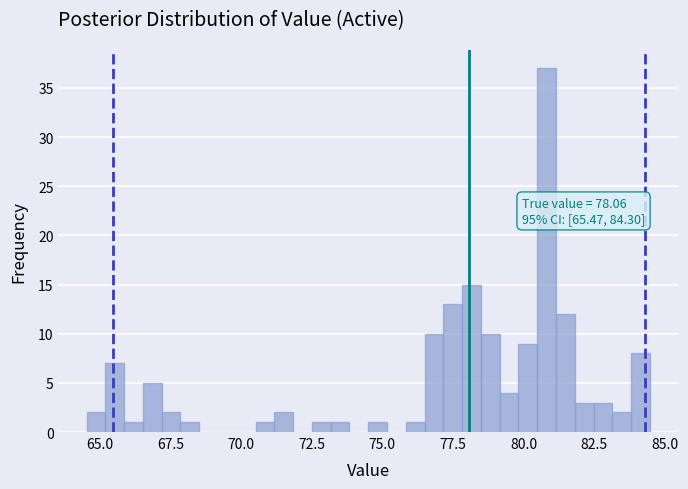

Read against the x-axis, roughly where is the centre of the tallest bar?

81.0